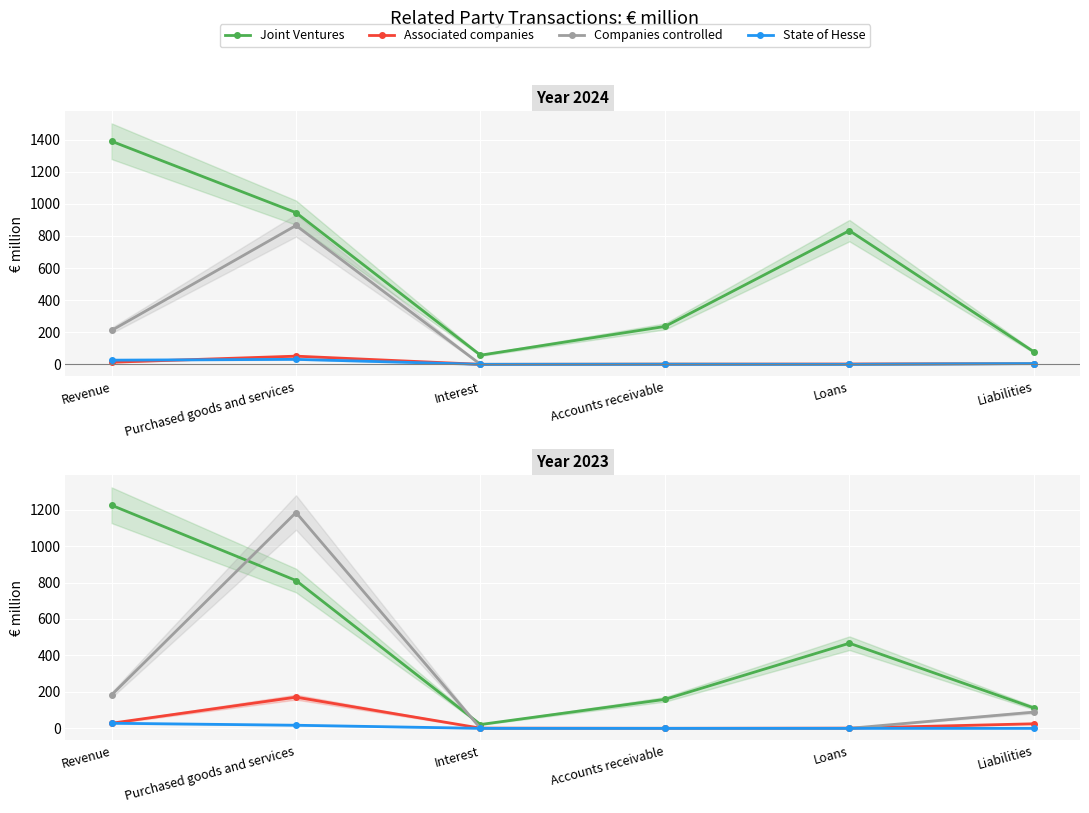

True or false: Joint Ventures and State of Hesse cross at least once.

False